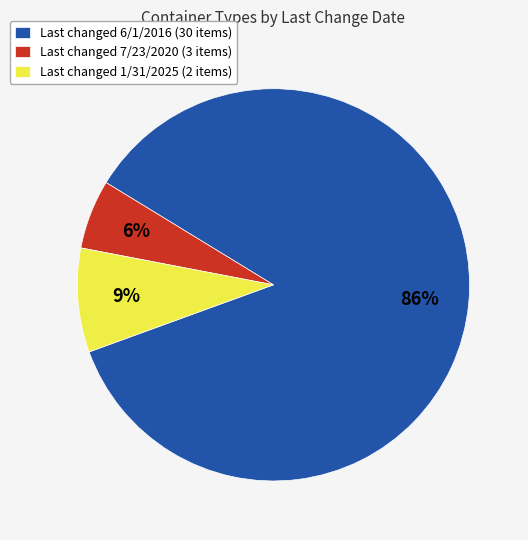

To the nearest percent, what is the average slice percentage?

33%